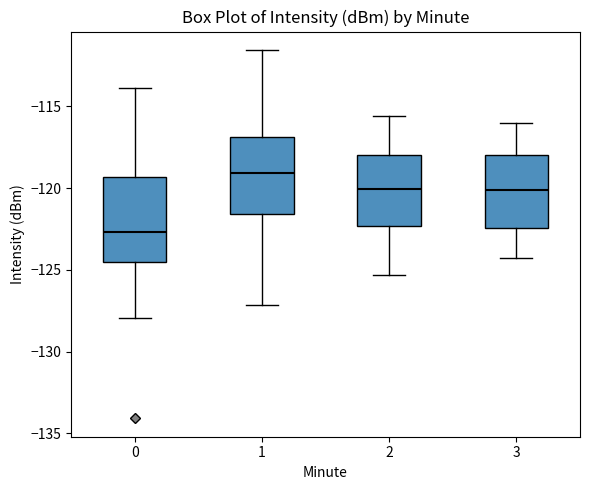

Reading left to right, read every box against the y-axis: the position of its median line, the range the box covers, and the ends of its whiskers. The values are not printed on the chart, so give them approximately, as read against the axis.

0: median -122.5, box -124.5 to -119.5, whiskers -128.0 to -114.0
1: median -119.0, box -121.5 to -117.0, whiskers -127.0 to -111.5
2: median -120.0, box -122.5 to -118.0, whiskers -125.5 to -115.5
3: median -120.0, box -122.5 to -118.0, whiskers -124.5 to -116.0